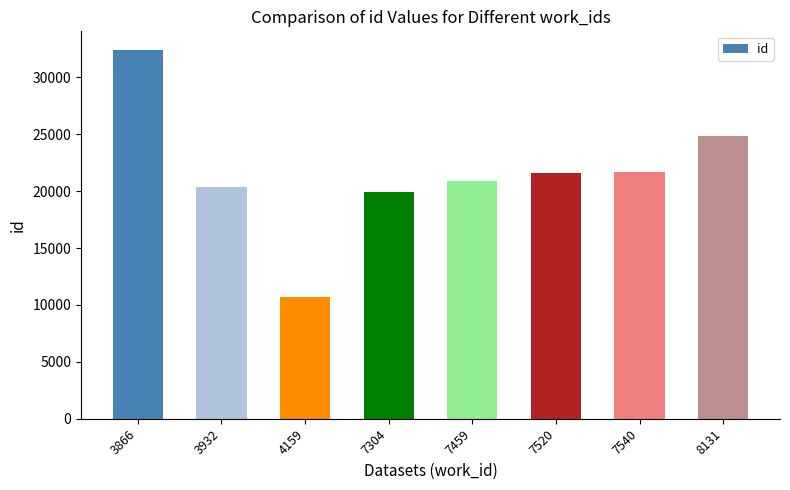

Which label corresponds to the smallest value in the chart?

4159